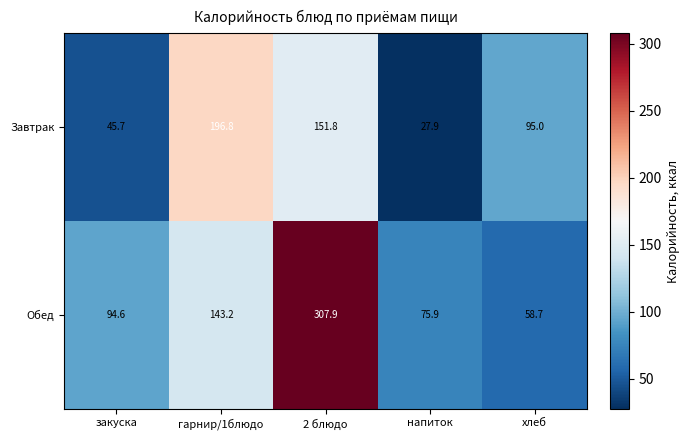

List the series in order of their overall mean, lowest first.

Завтрак, Обед